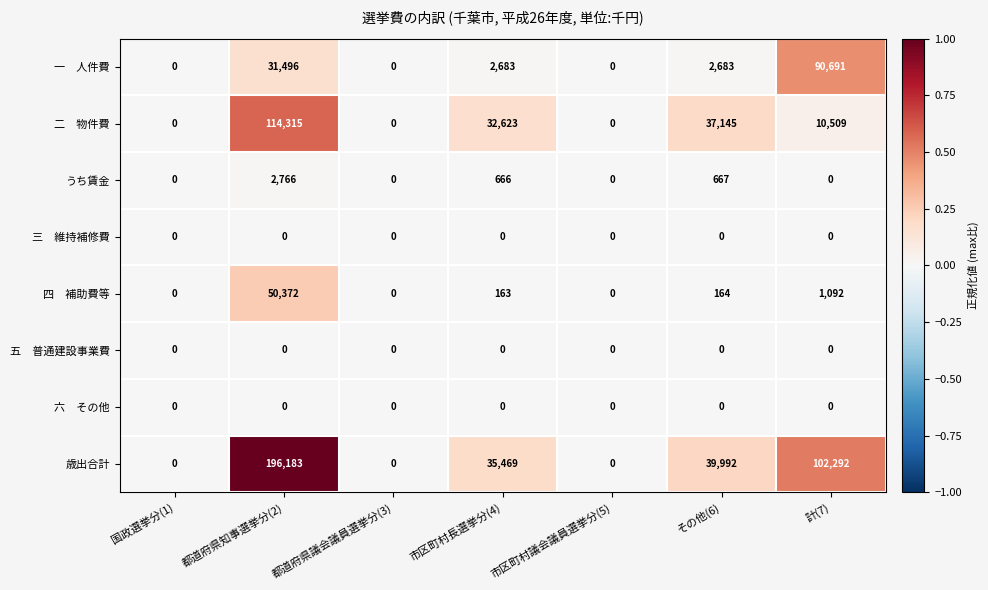

What is the difference between the highest and lowest values at 市区町村長選挙分(4)?

35469